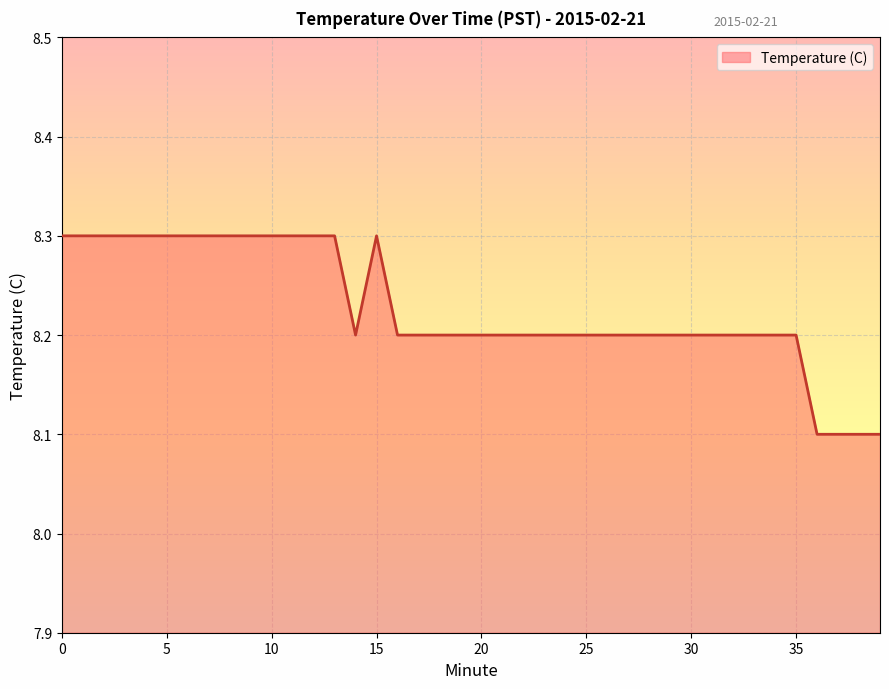

What is the greatest value displayed?

8.3